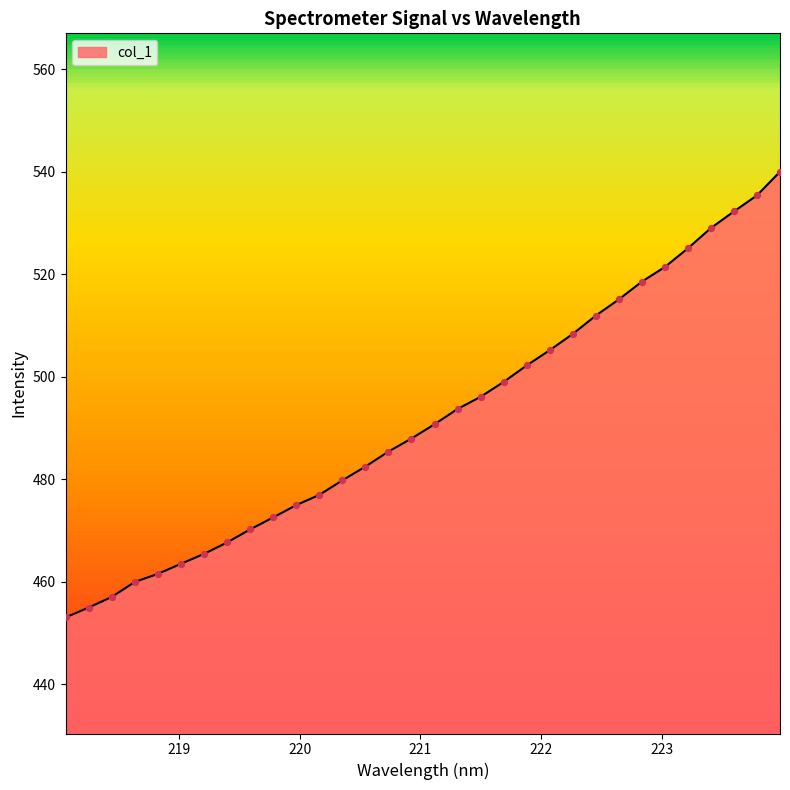

What is the maximum value shown in the chart?

540.0